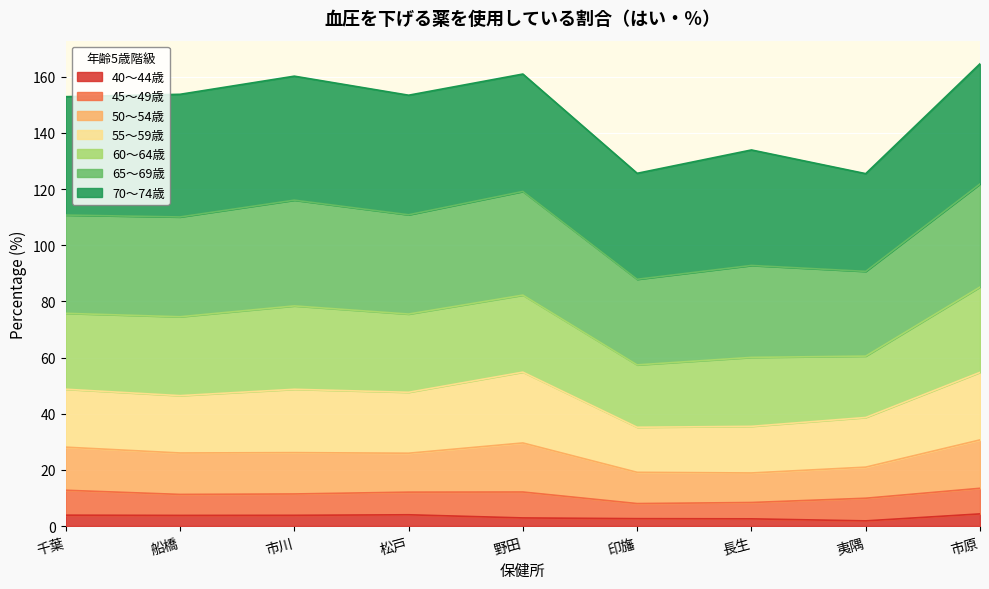

What is the maximum value for 40～44歳?

4.3